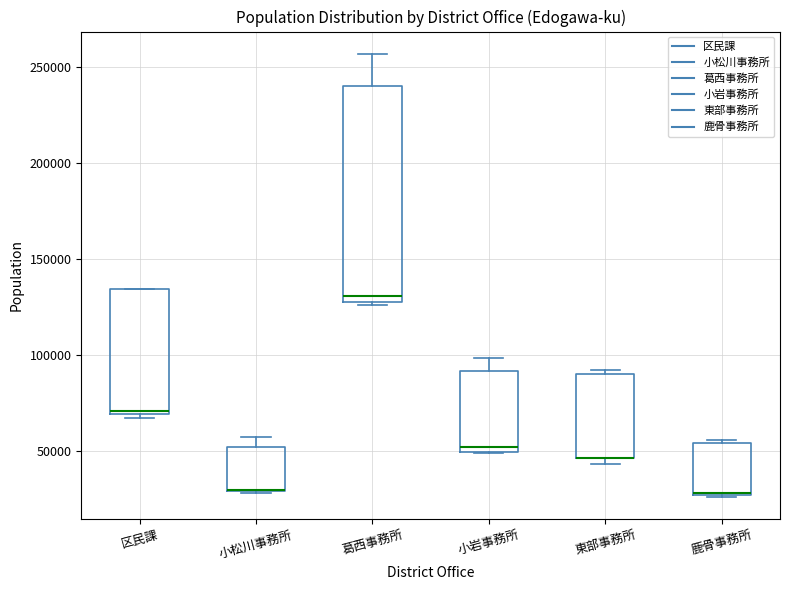

Which box is the tallest, from its lower edge to its upper edge?

葛西事務所